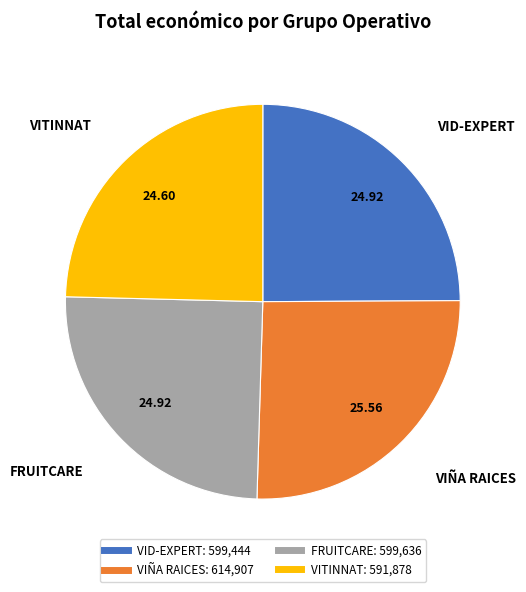

How many slices are in this pie chart?

4